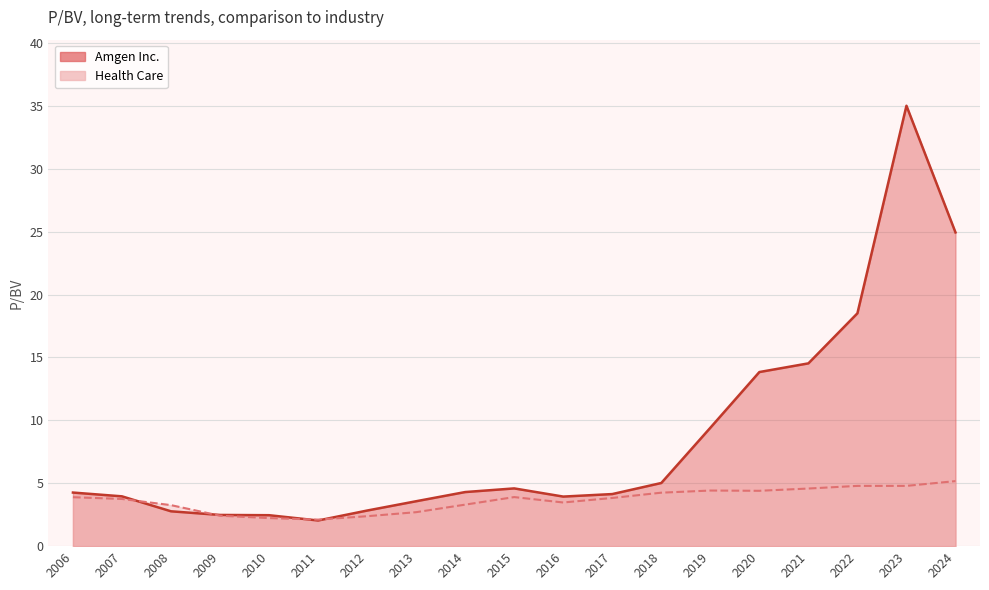

What is the minimum value for Amgen Inc.?

2.0